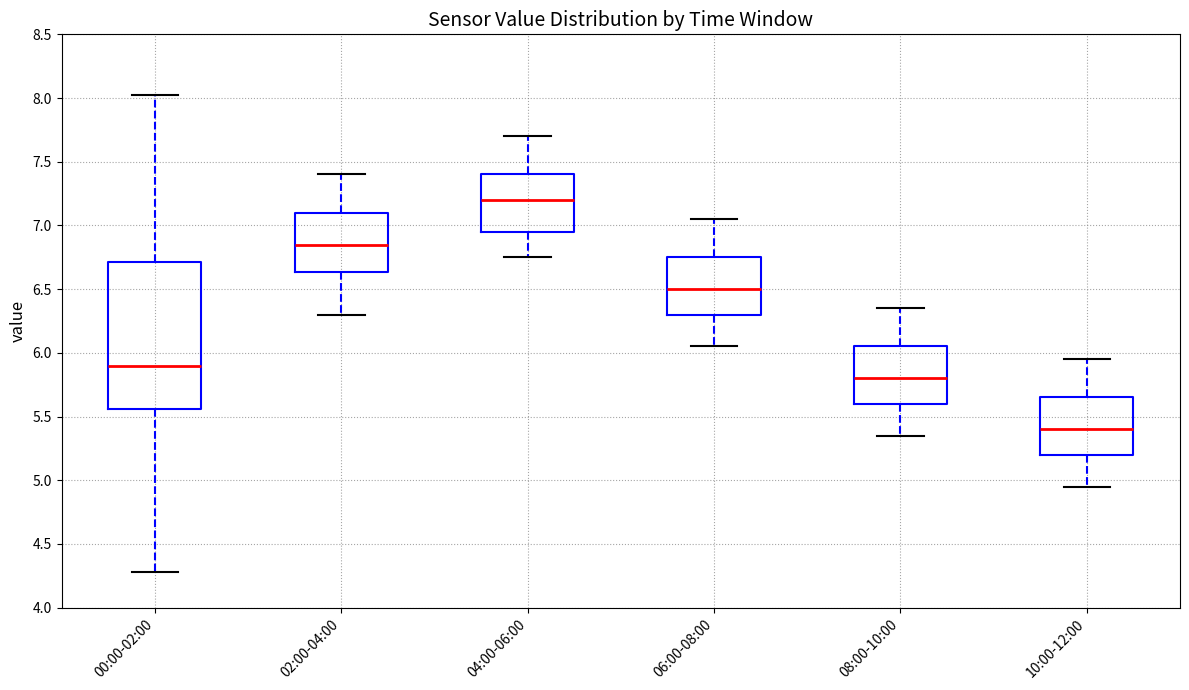

Comparing the boxes themselves (not the whiskers), which one is the tallest?

00:00-02:00